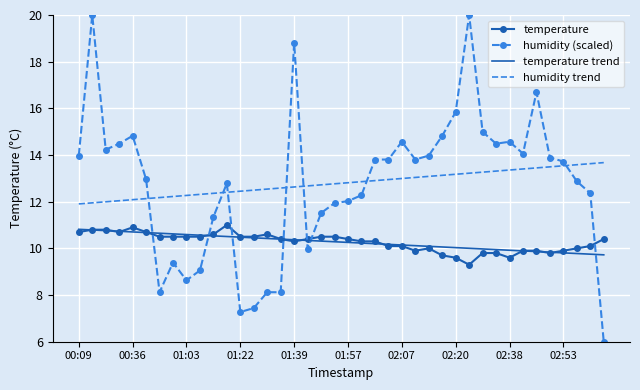

Which series has the largest range (max minus min)?

humidity (scaled)